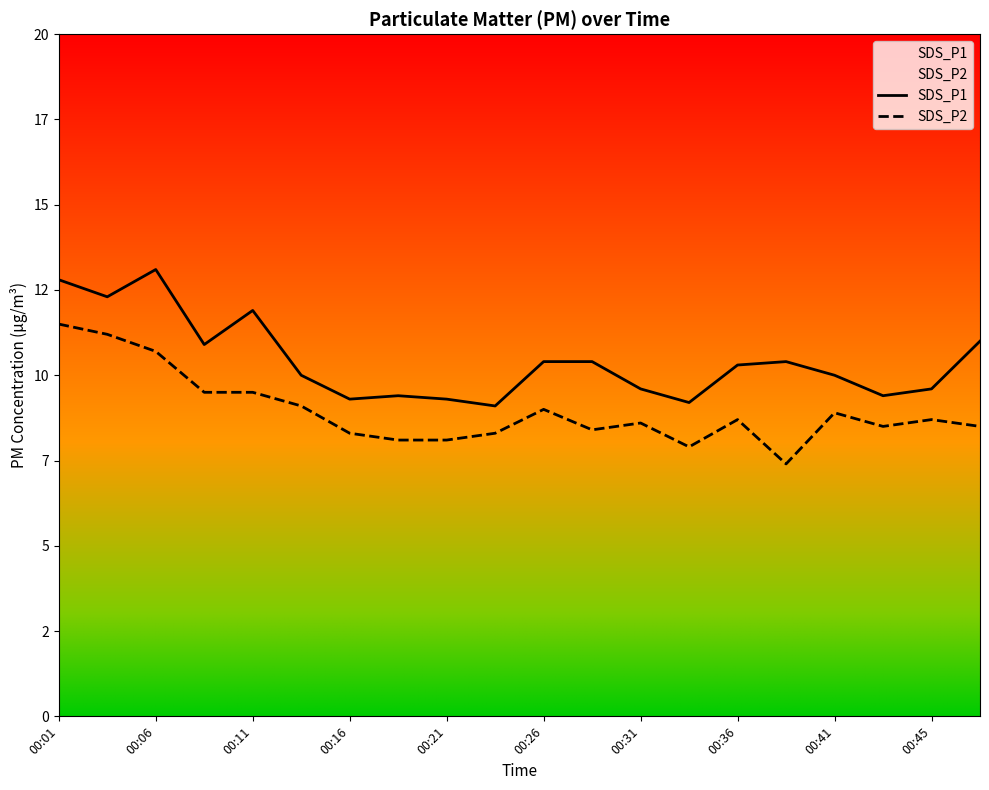

Does the chart display data point markers on the line(s)?

No